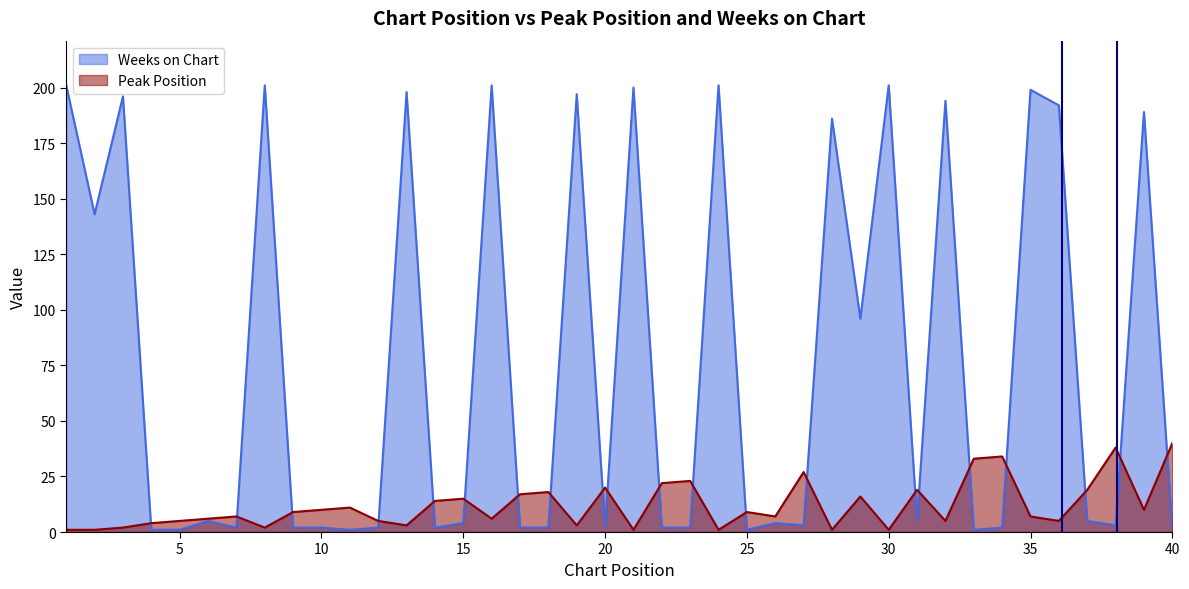

At which label does Weeks on Chart reach its peak?

1